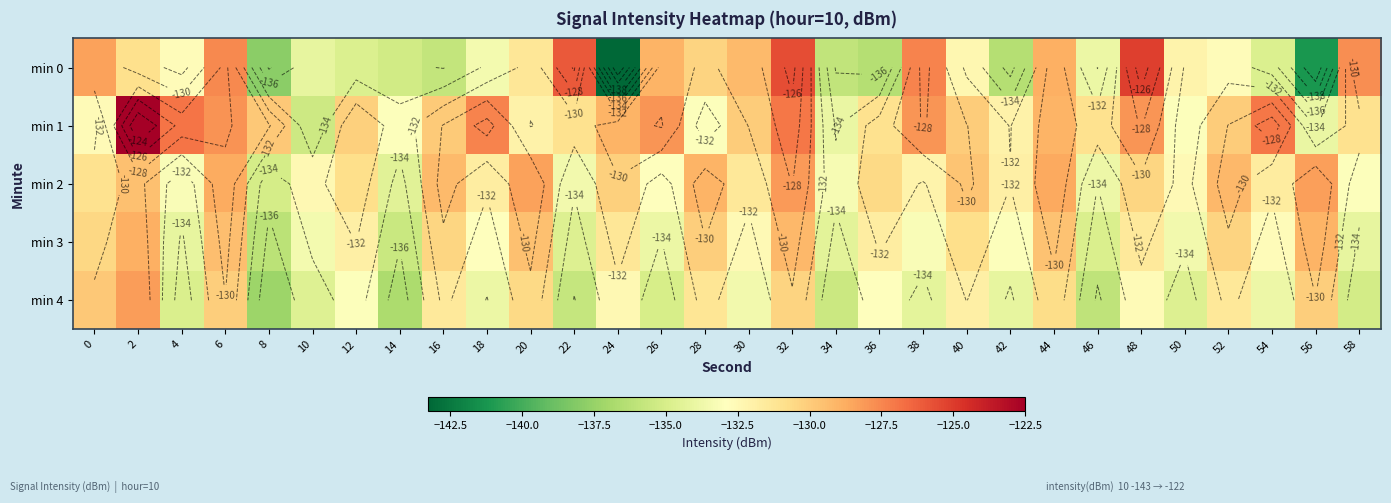

What is the maximum value for min 0?

-125.2